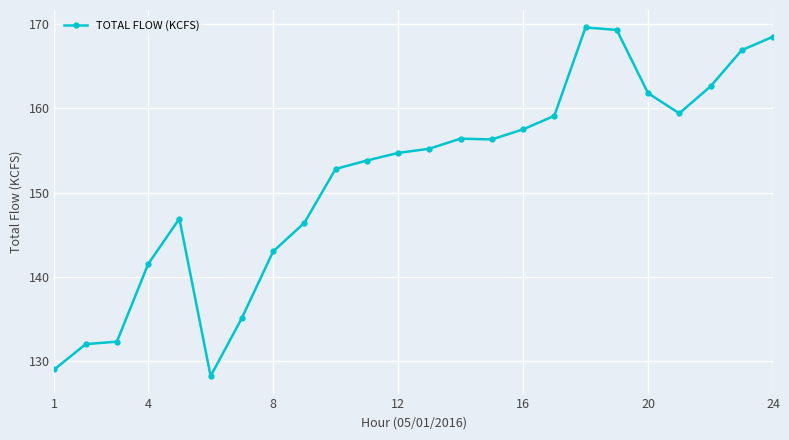

True or false: there are more than 0 points higher than both neighbors.

True